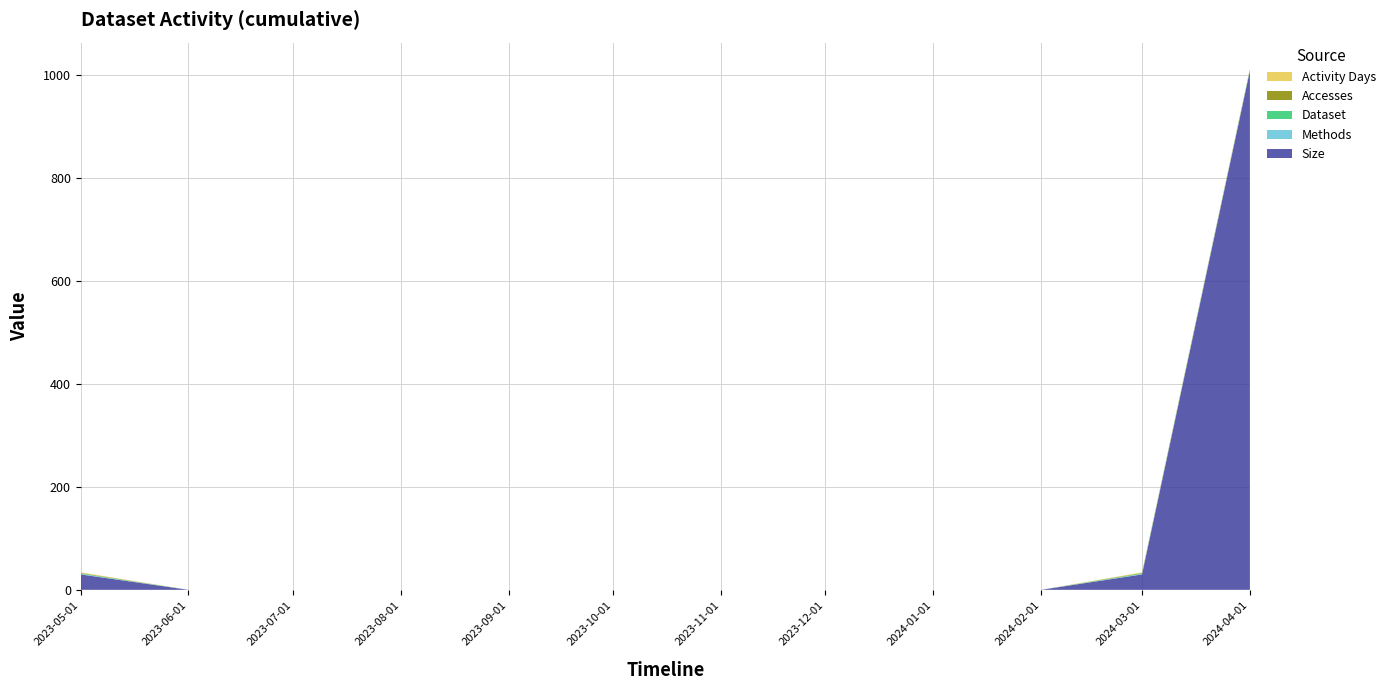

Reading left to right, what are all the values shown in this chart?

Size: 2023-05-01=30	2023-06-01=0	2023-07-01=0	2023-08-01=0	2023-09-01=0	2023-10-01=0	2023-11-01=0	2023-12-01=0	2024-01-01=0	2024-02-01=0	2024-03-01=30	2024-04-01=1009
Methods: 2023-05-01=1	2023-06-01=0	2023-07-01=0	2023-08-01=0	2023-09-01=0	2023-10-01=0	2023-11-01=0	2023-12-01=0	2024-01-01=0	2024-02-01=0	2024-03-01=1	2024-04-01=1
Dataset: 2023-05-01=1	2023-06-01=0	2023-07-01=0	2023-08-01=0	2023-09-01=0	2023-10-01=0	2023-11-01=0	2023-12-01=0	2024-01-01=0	2024-02-01=0	2024-03-01=1	2024-04-01=1
Accesses: 2023-05-01=1	2023-06-01=0	2023-07-01=0	2023-08-01=0	2023-09-01=0	2023-10-01=0	2023-11-01=0	2023-12-01=0	2024-01-01=0	2024-02-01=0	2024-03-01=1	2024-04-01=1
Activity Days: 2023-05-01=1	2023-06-01=0	2023-07-01=0	2023-08-01=0	2023-09-01=0	2023-10-01=0	2023-11-01=0	2023-12-01=0	2024-01-01=0	2024-02-01=0	2024-03-01=1	2024-04-01=1